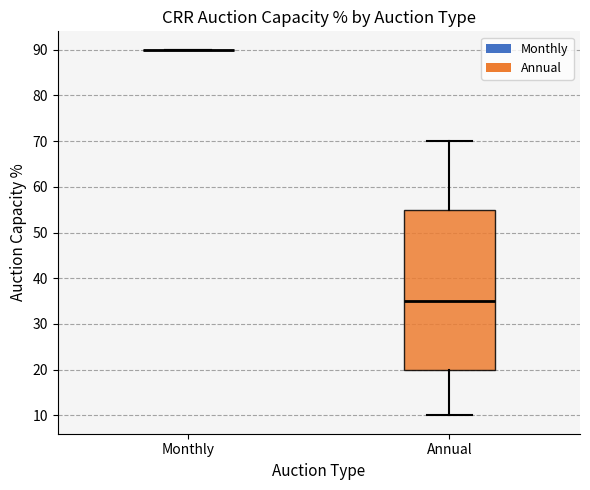

Reading left to right, transcribe this box plot: for each box, give where its median line is, the range the box spans, and where its two whiskers end, as read against the y-axis. The values are not printed on the chart, so give them approximately, as read against the axis.

Monthly: box collapsed to a line at 90, whiskers 90 to 90
Annual: median 35, box 20 to 55, whiskers 10 to 70